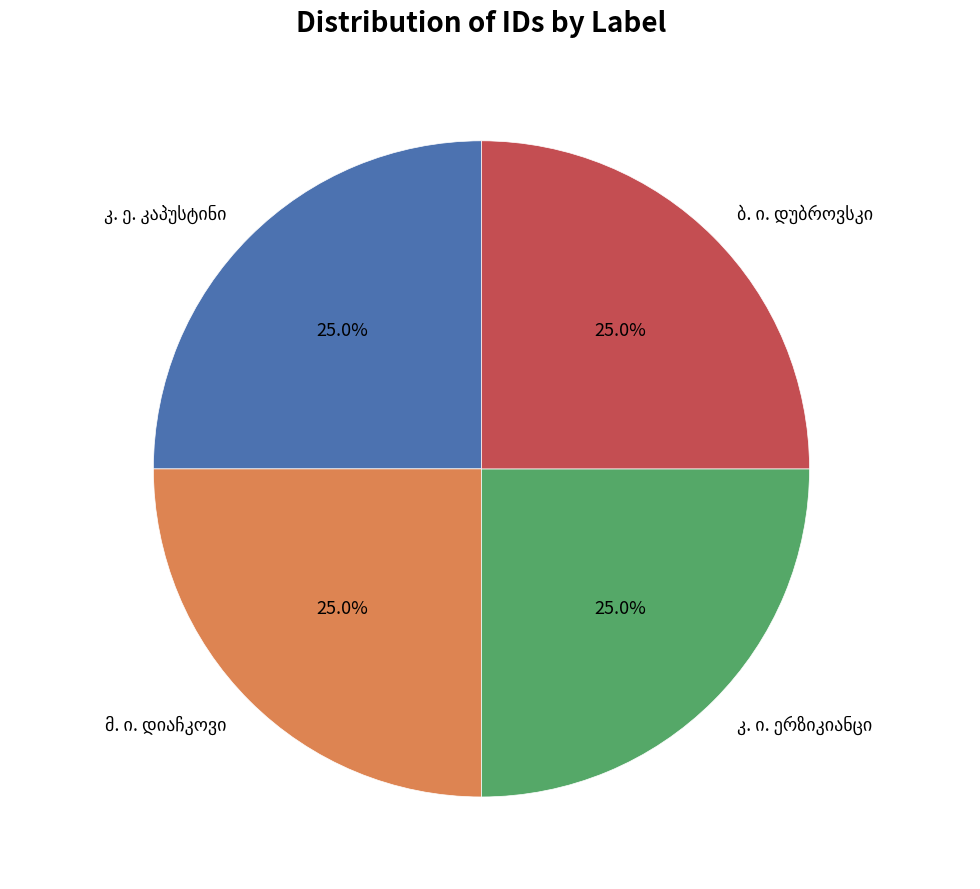

Is there any slice that represents more than half of the pie?

No